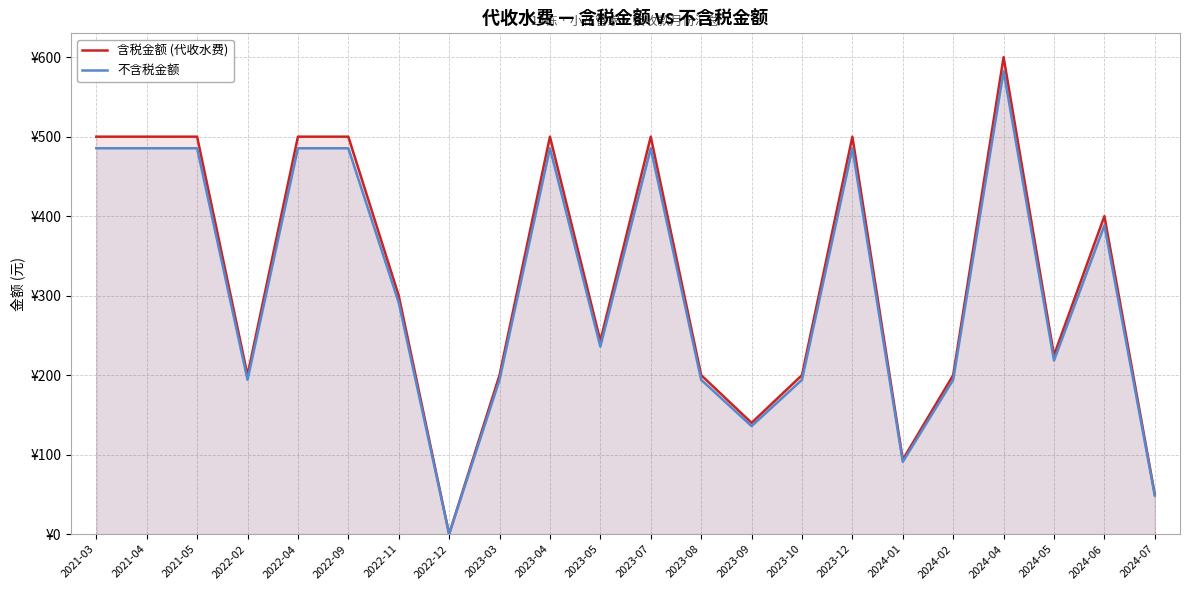

What is the difference between the maximum and minimum values in the 含税金额 (代收水费) series?

599.8